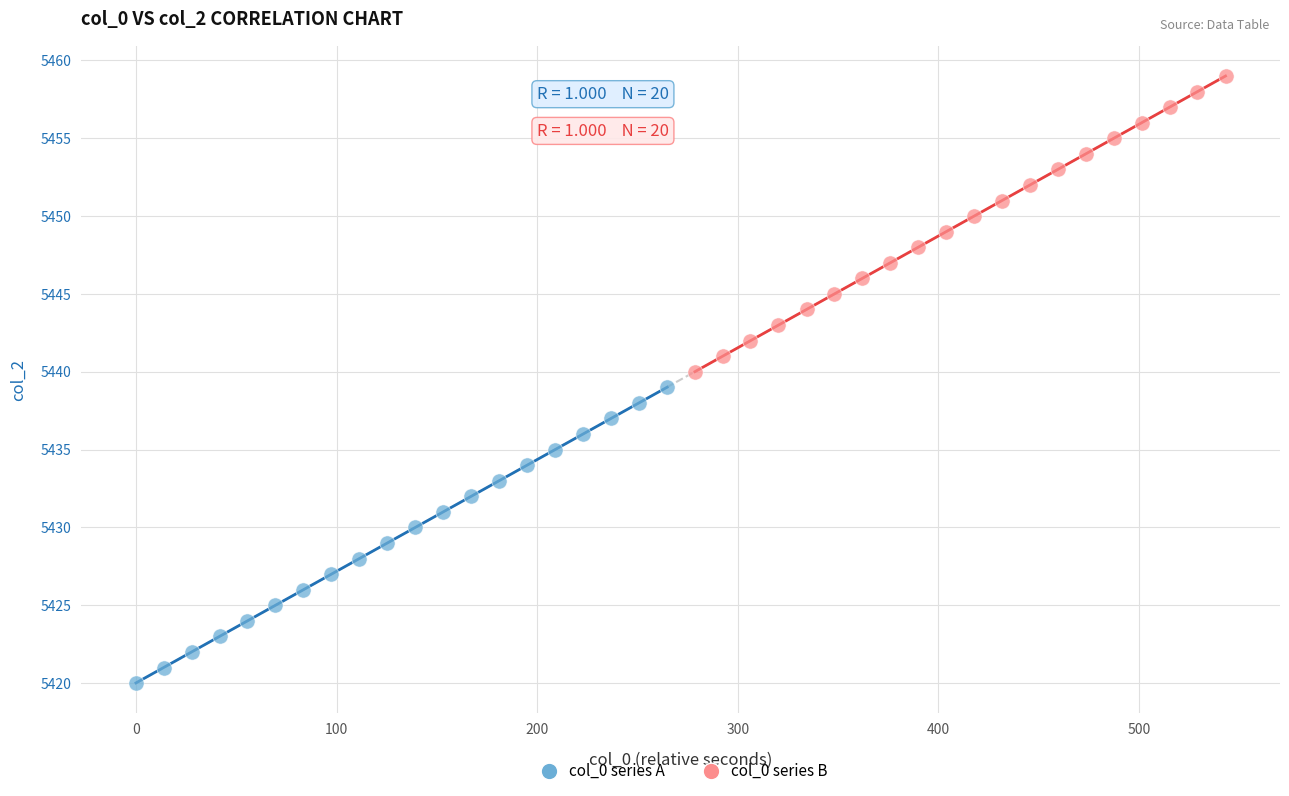

Which series contains the highest Y value?

col_0 series B